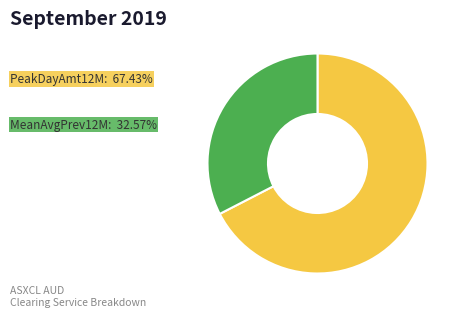

Is there any slice that represents more than half of the pie?

Yes